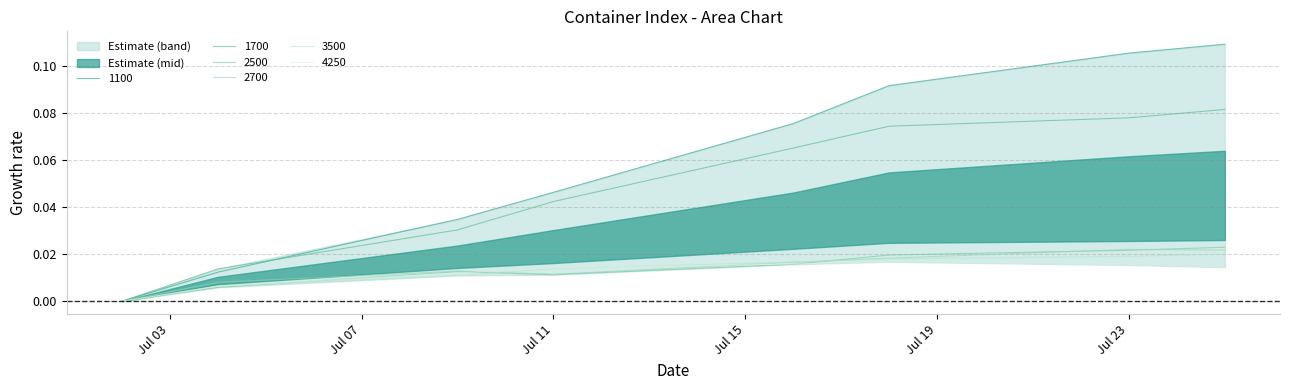

Rank the categories by 1100 value from highest to lowest.

25.07.2024, 23.07.2024, 18.07.2024, 16.07.2024, 11.07.2024, 09.07.2024, 04.07.2024, 02.07.2024